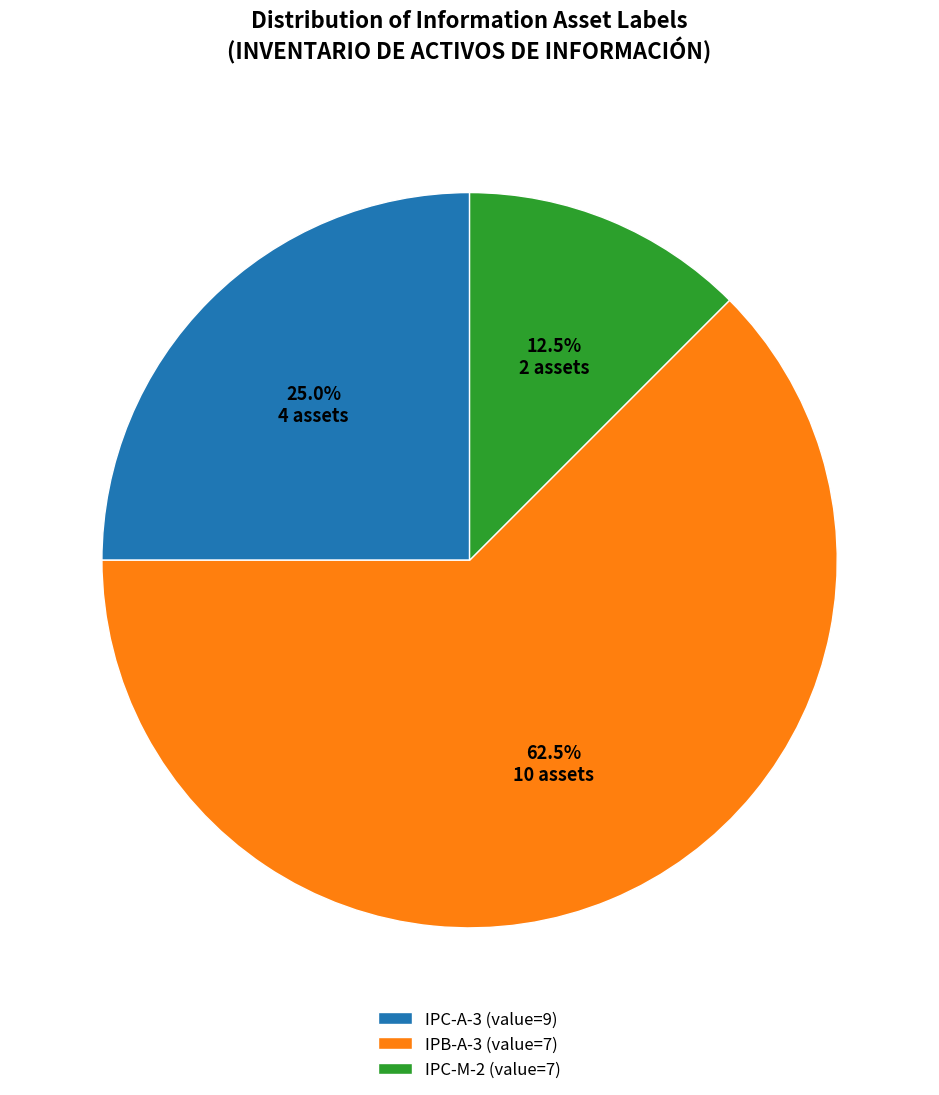

How much of the chart is everything except IPC-A-3?

75.0%